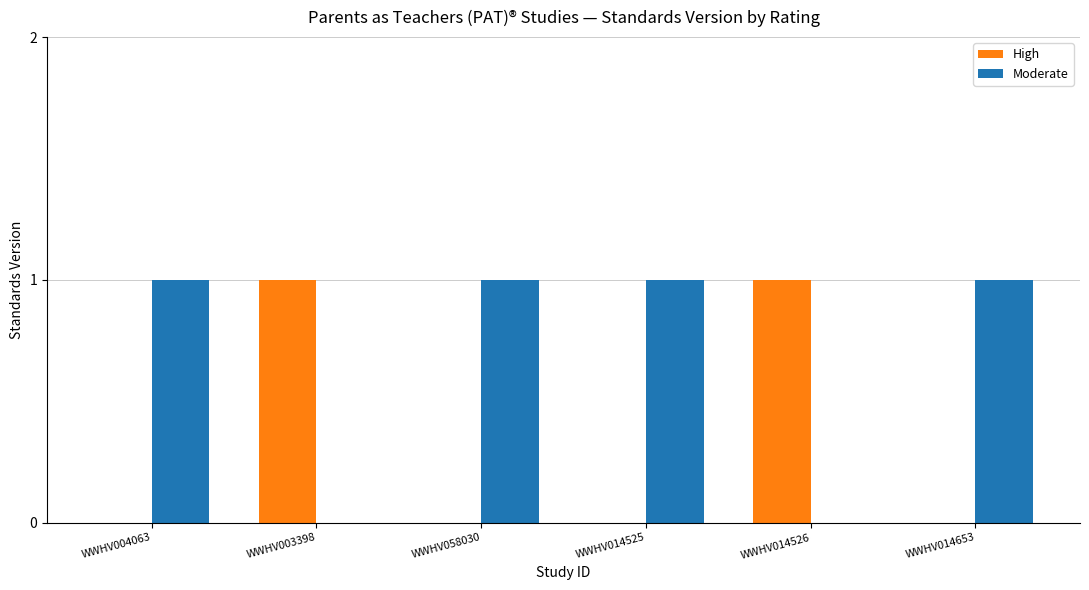

What is the sum of all Moderate values?

4